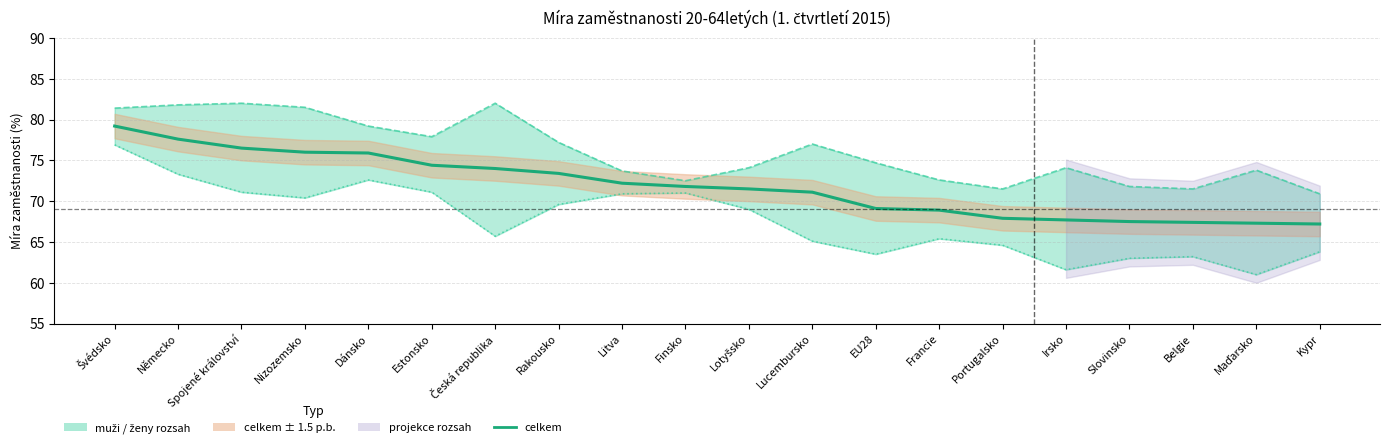

In ženy, how many points are higher than both neighbors (excluding endpoints)?

4